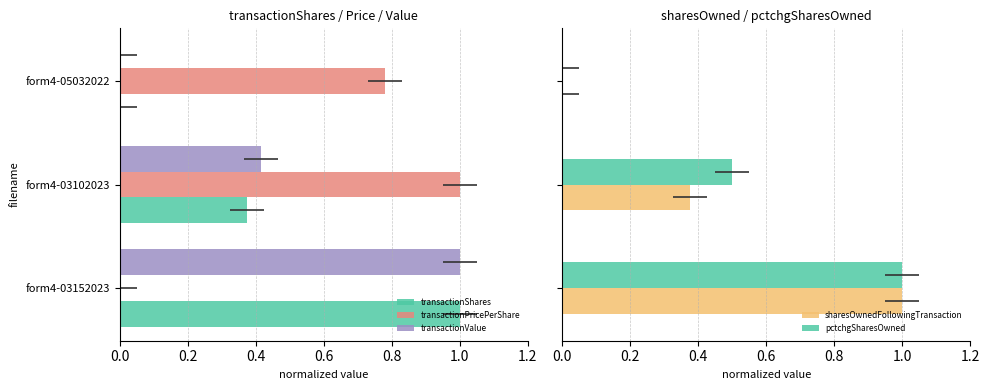

What value does the pctchgSharesOwned series have at form4-03152023?

1.0